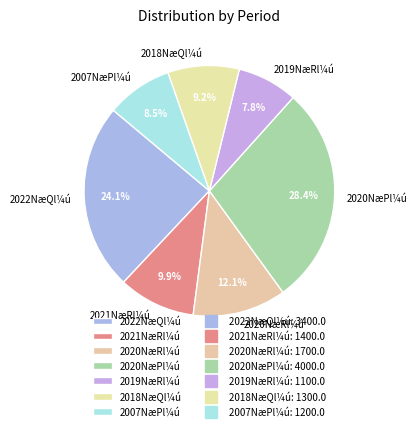

What percentage do 2007NæPl¼ú and 2019NæRl¼ú together represent?

16.3%